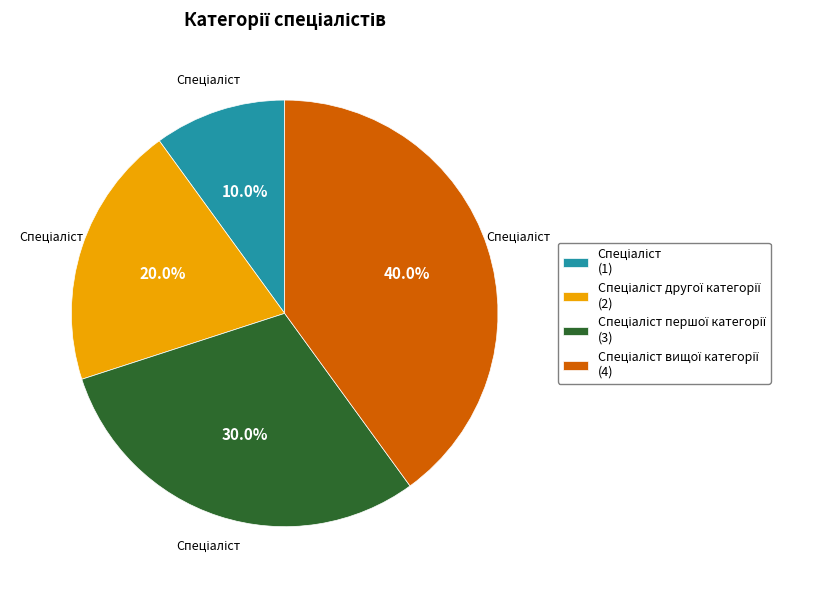

Is there any slice that represents more than half of the pie?

No